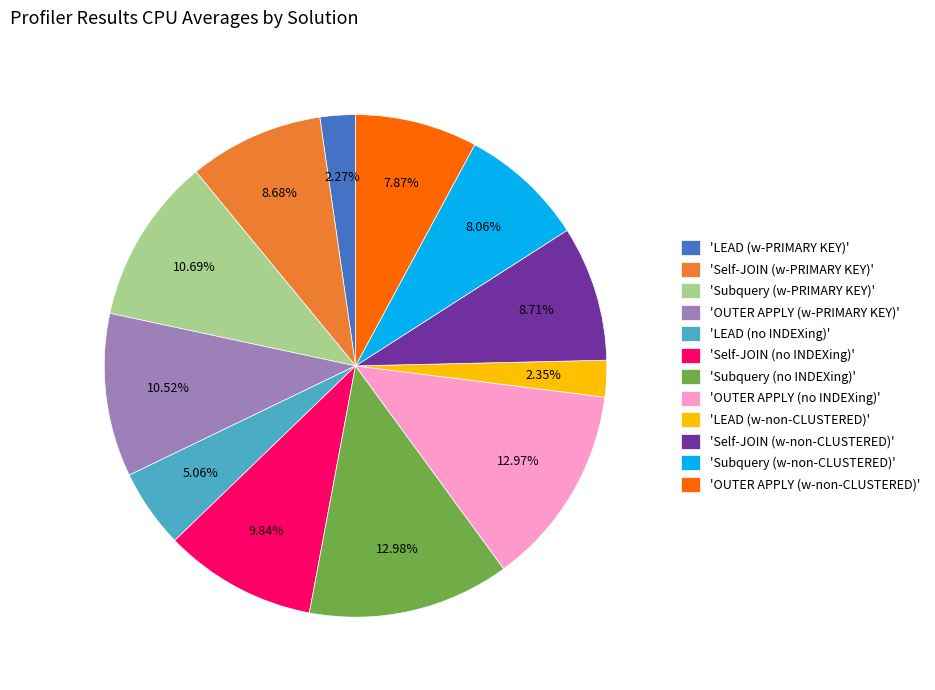

Is 'LEAD (no INDEXing)' the majority of the pie?

No